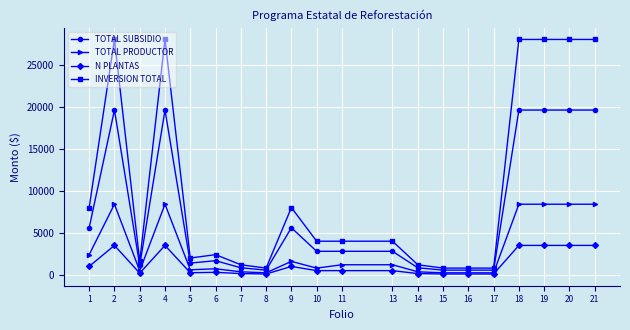

List the series in order of their peak value, lowest first.

N PLANTAS, TOTAL PRODUCTOR, TOTAL SUBSIDIO, INVERSION TOTAL